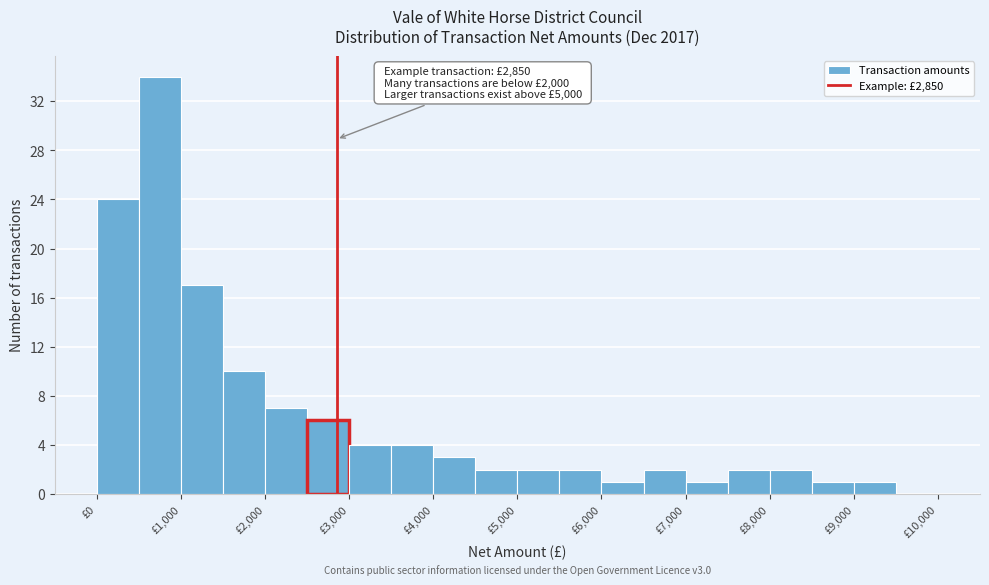

Over which range of the x-axis is the bar tallest?

500 to 1000